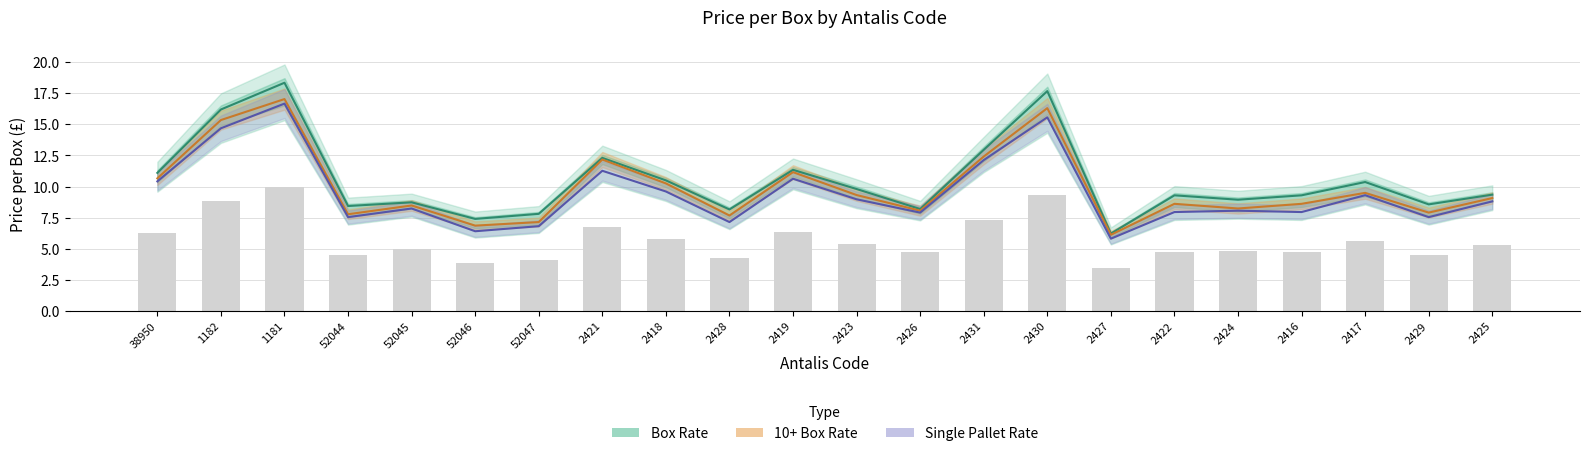

What is the difference between the second highest and second lowest values in the Single Pallet Rate series?

9.2